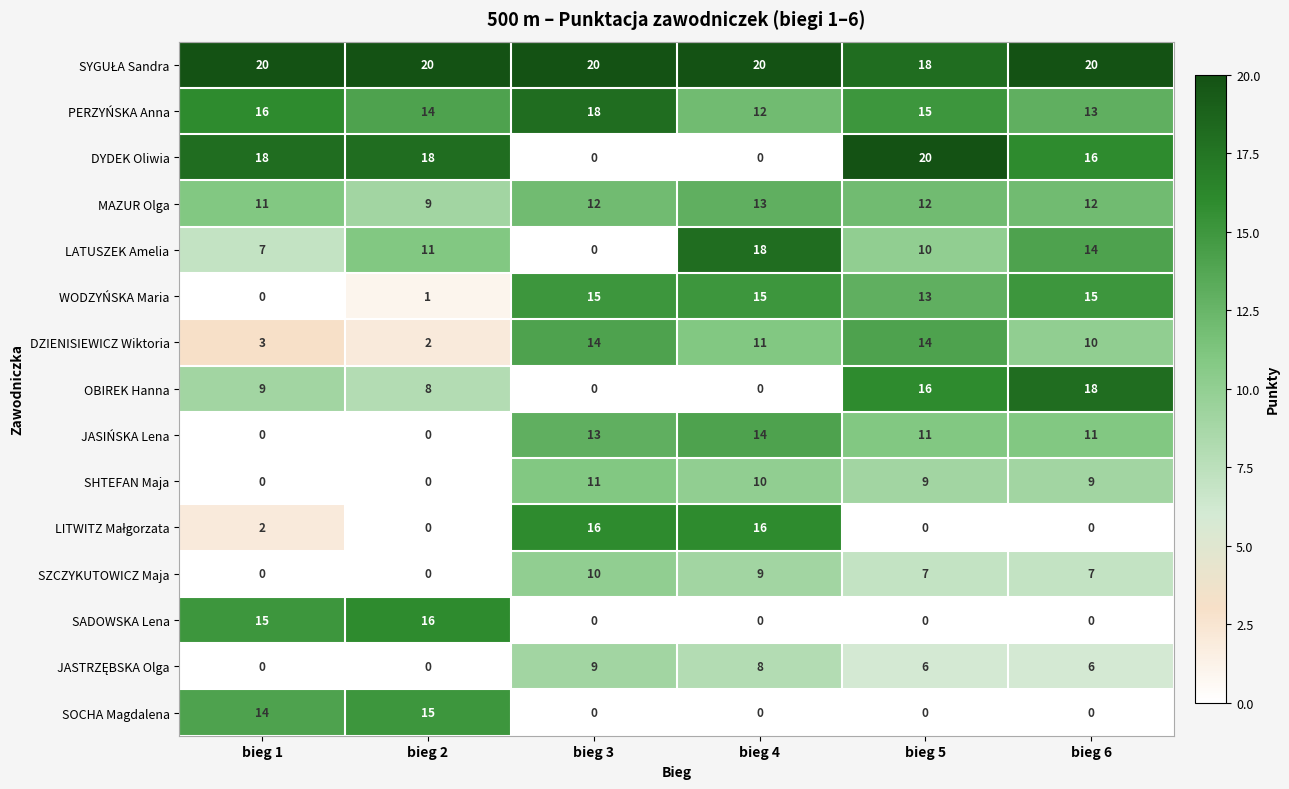

What is the difference between the DZIENISIEWICZ Wiktoria values at bieg 5 and bieg 6?

4